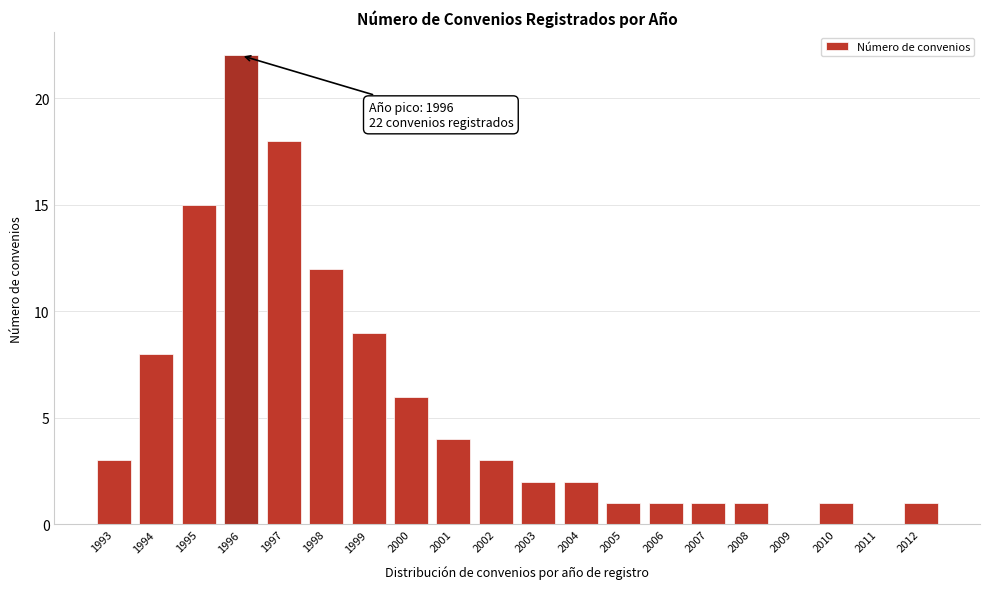

Reading right to left, list all the values displayed in this chart.

2012=1	2011=0	2010=1	2009=0	2008=1	2007=1	2006=1	2005=1	2004=2	2003=2	2002=3	2001=4	2000=6	1999=9	1998=12	1997=18	1996=22	1995=15	1994=8	1993=3